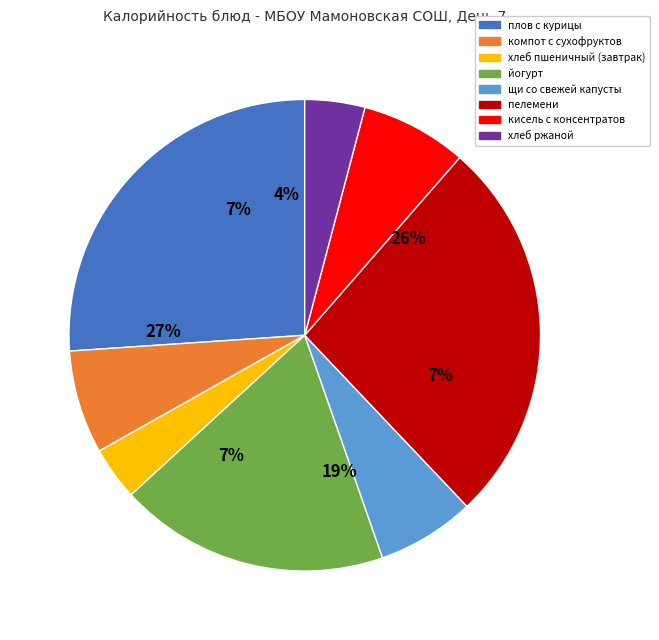

Which has a higher value, кисель с консентратов or йогурт?

йогурт